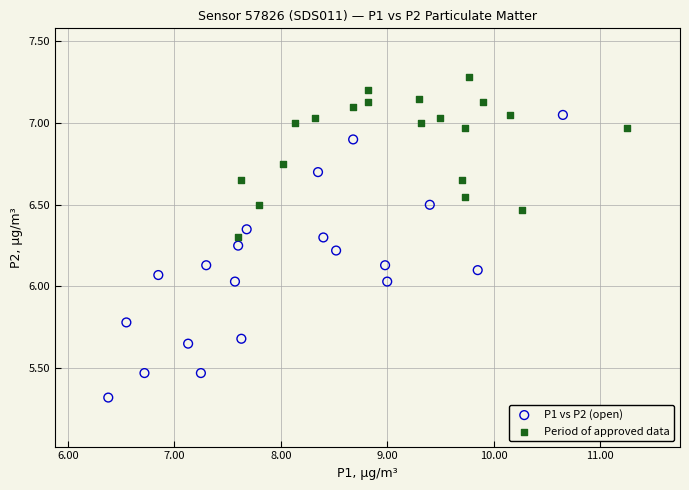

What are all the series names shown in the legend?

P1 vs P2 (open), Period of approved data